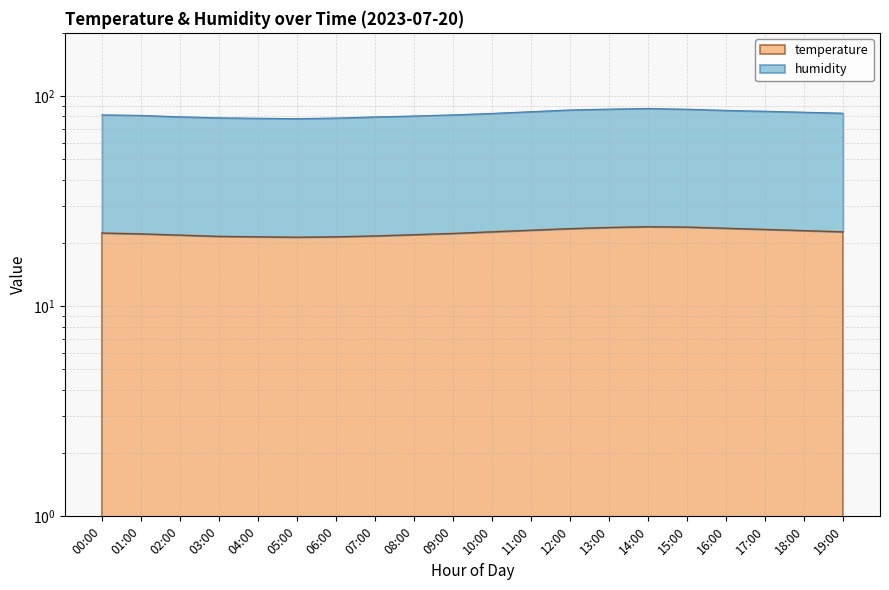

Which series has the widest spread of values?

humidity